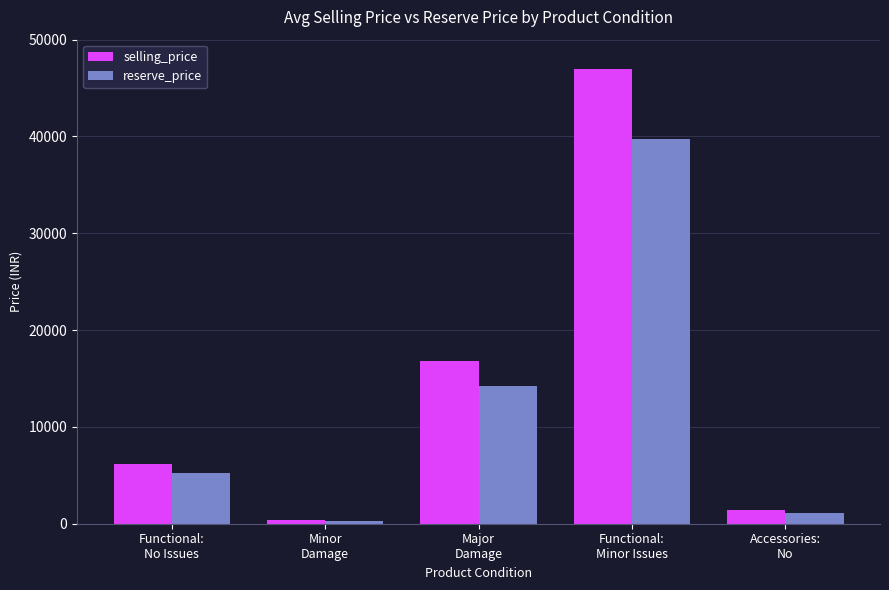

The value of reserve_price at Minor
Damage is 282.2. True or false?

True